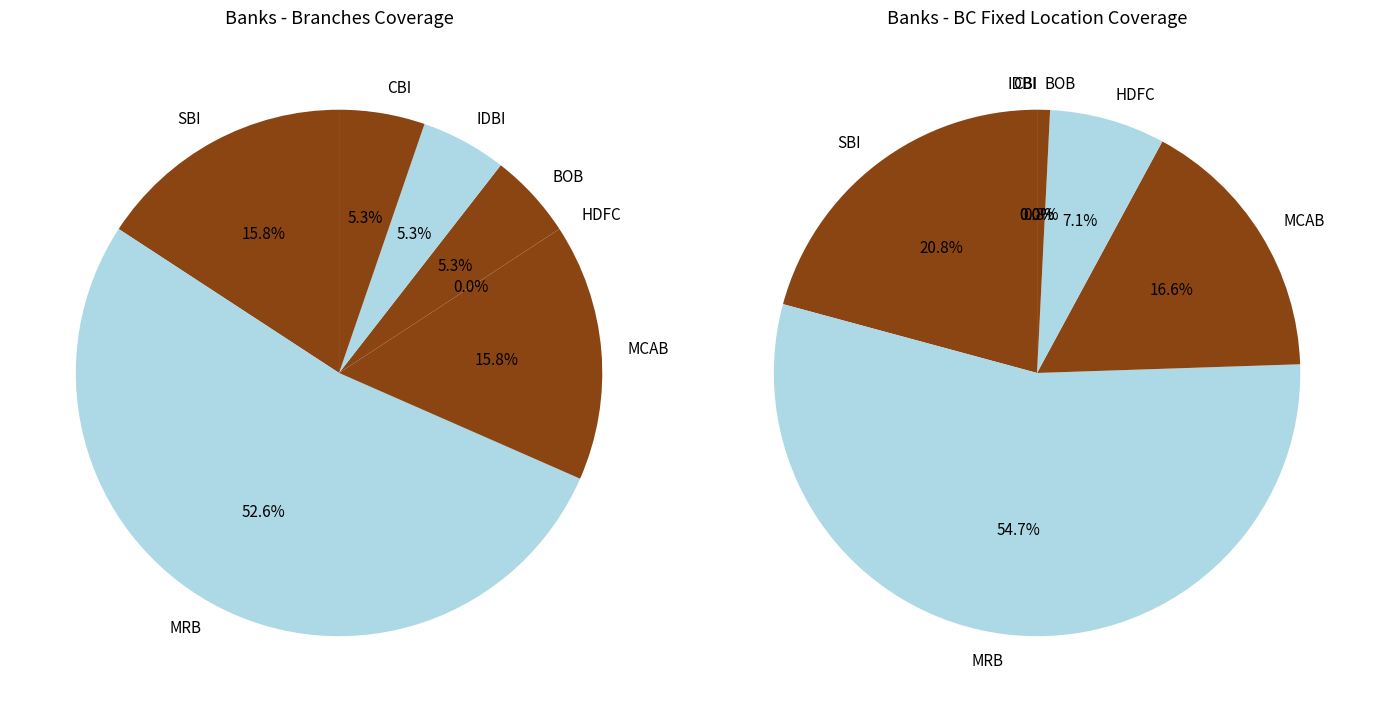

Which category has the biggest portion of the pie?

MRB